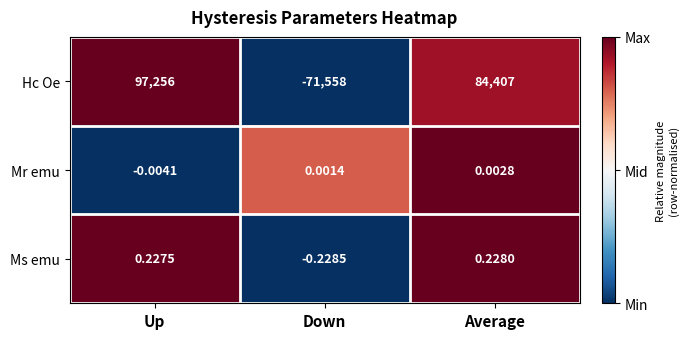

What is the difference between the highest and lowest values at Up?

97256.0